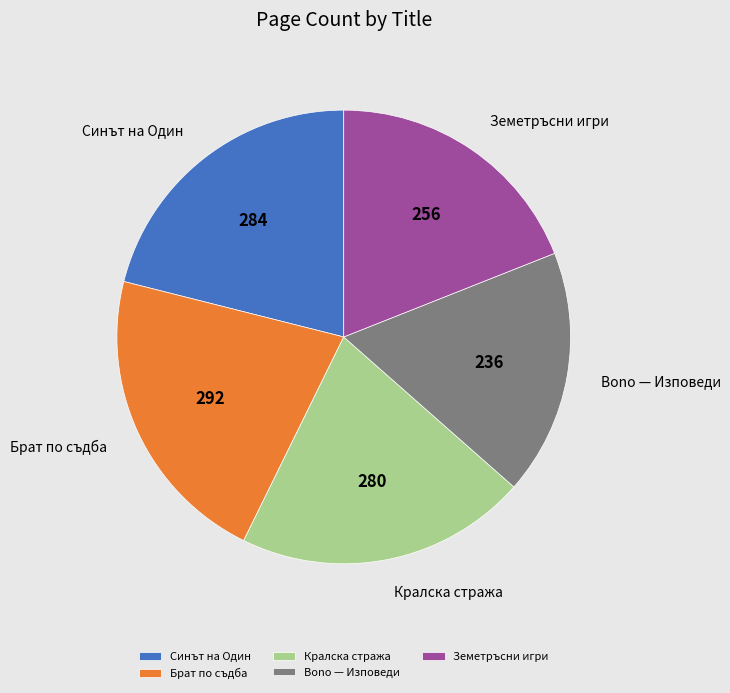

Is it true that Кралска стража is 30% of the pie?

False